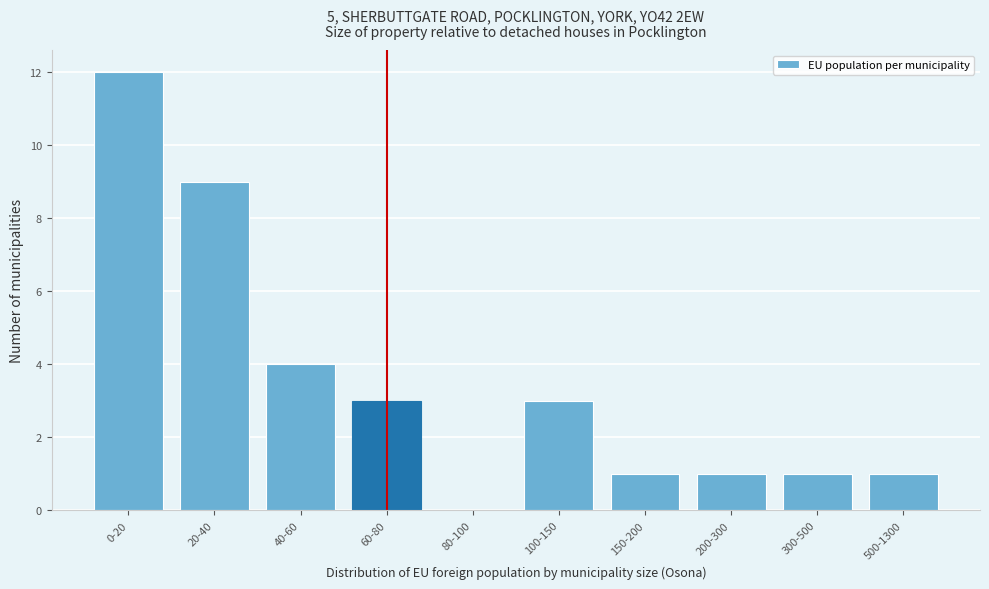

Reading left to right, list all the values displayed in this chart.

0-20=12	20-40=9	40-60=4	60-80=3	80-100=0	100-150=3	150-200=1	200-300=1	300-500=1	500-1300=1